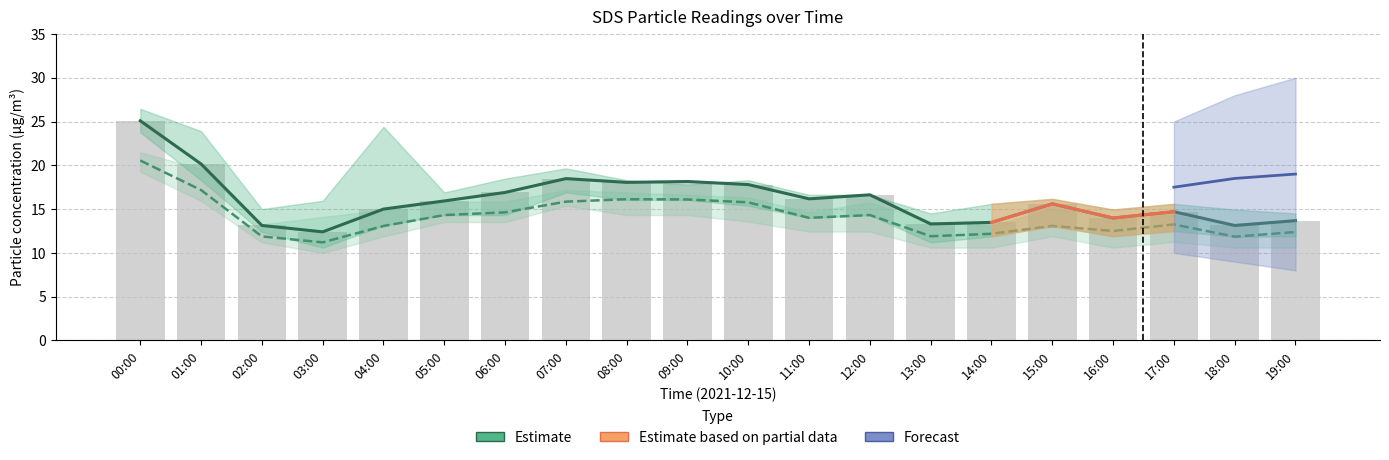

Which series has the largest total across all categories?

Estimate (SDS_P1)